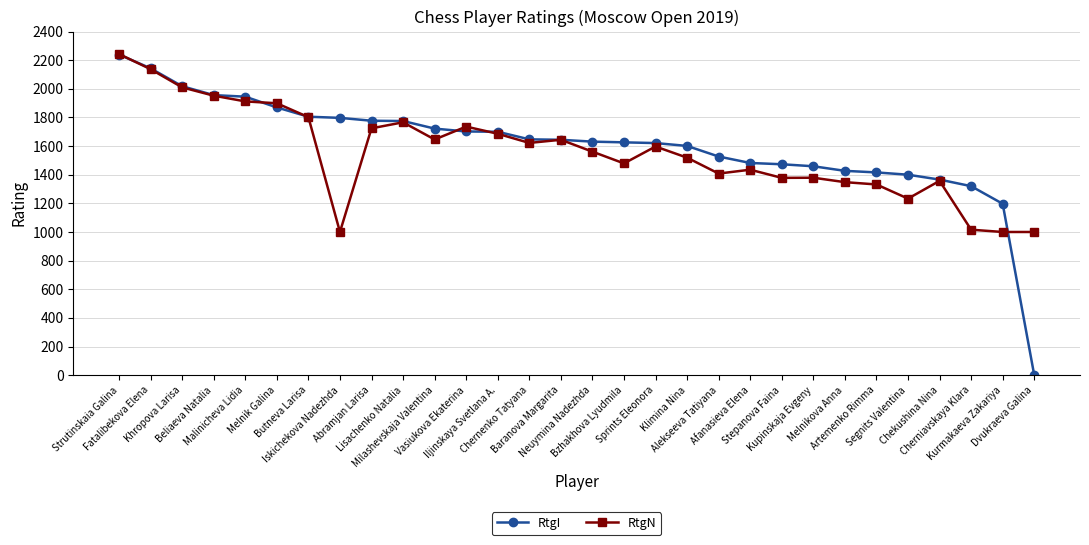

What is the greatest value displayed?

2243